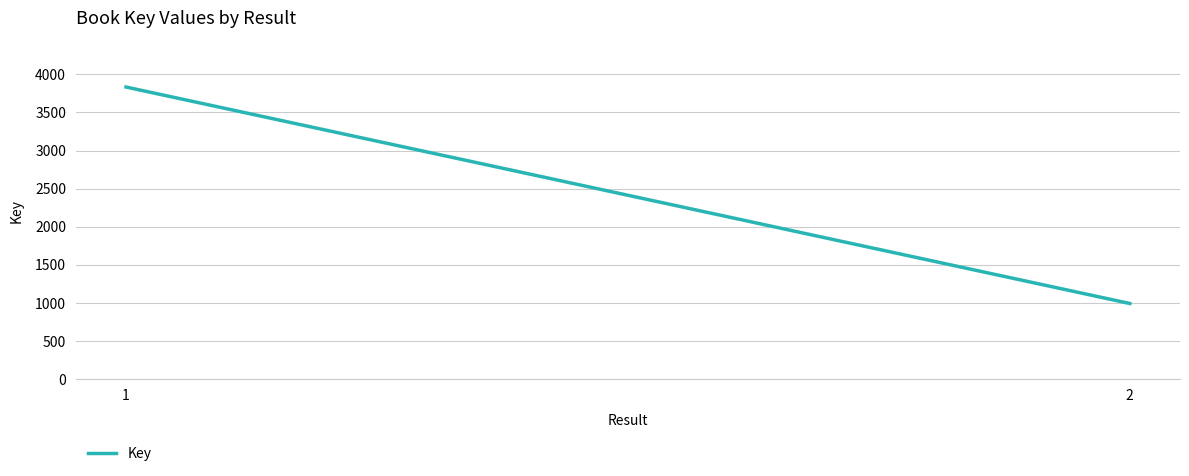

What is the value of the 1st point from the left?

3834